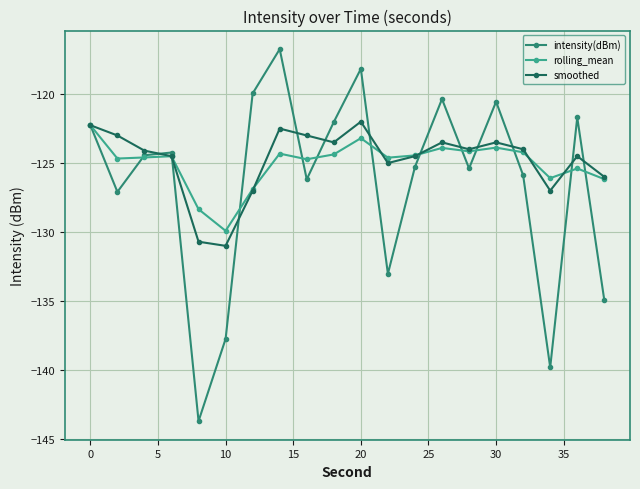

Which series has the largest range (max minus min)?

intensity(dBm)